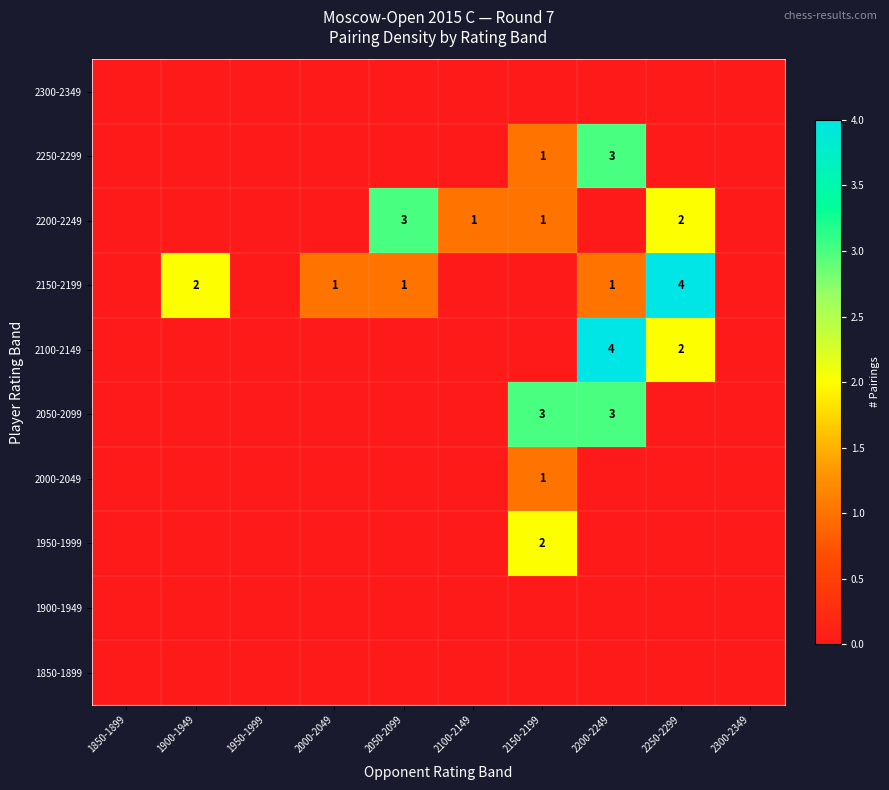

At how many categories does at least one series exceed 3?

2